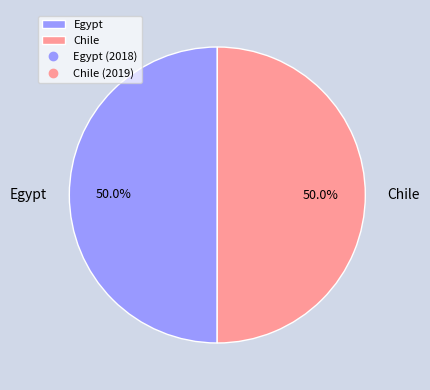

Do Egypt and Chile together represent more than half of the pie?

Yes